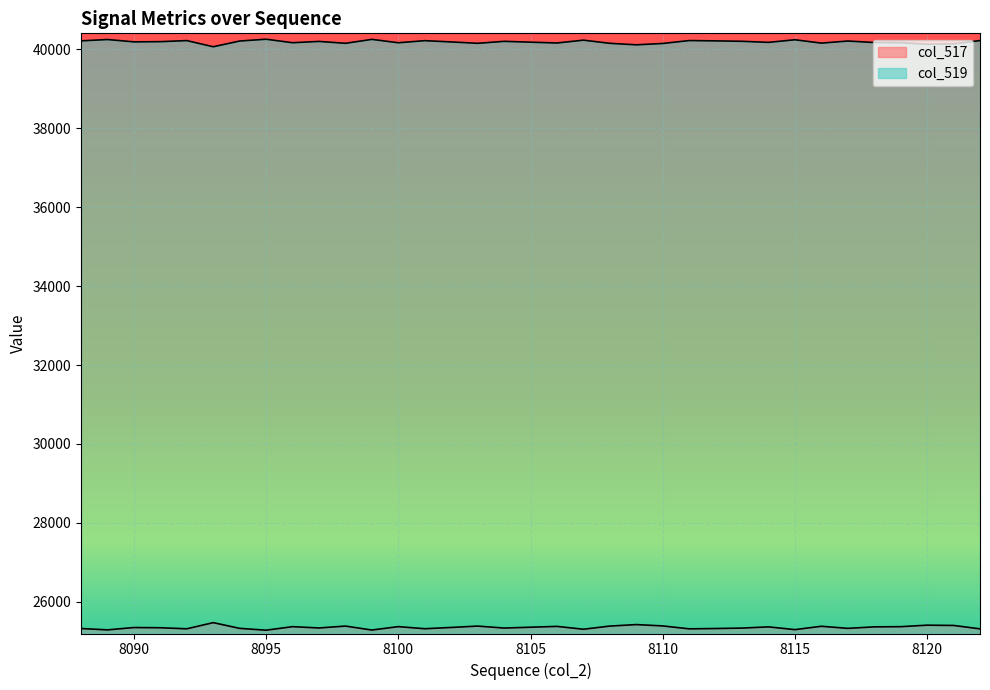

True or false: col_519 and col_517 cross at least once.

False